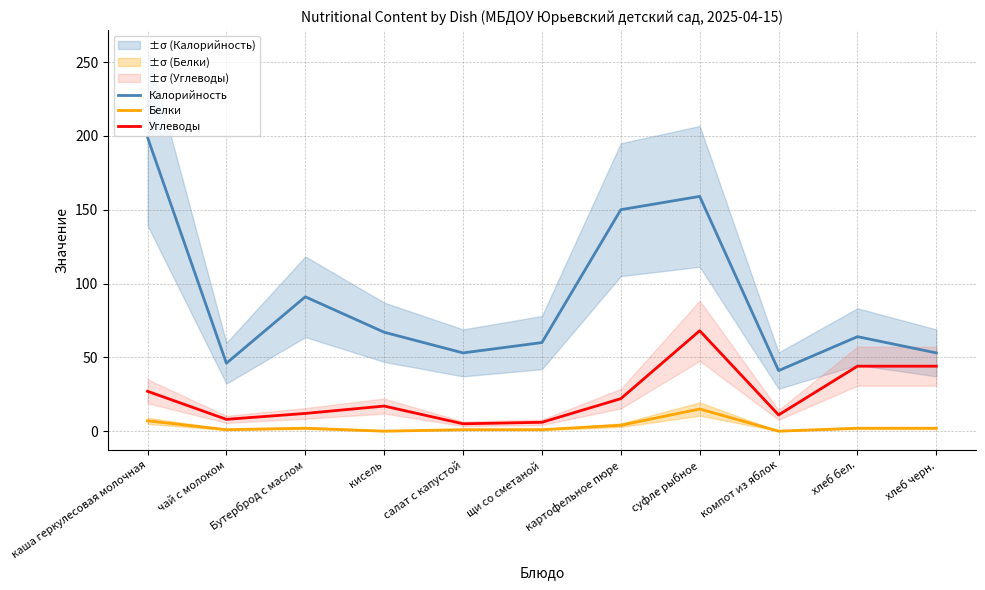

Reading left to right, list all the values displayed in this chart.

Калорийность: 199	46	91	67	53	60	150	159	41	64	53
Белки: 7	1	2	0	1	1	4	15	0	2	2
Углеводы: 27	8	12	17	5	6	22	68	11	44	44